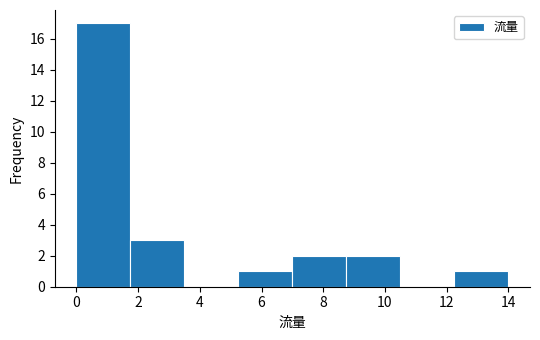

Over which range of the x-axis is the bar tallest?

0.00 to 1.75